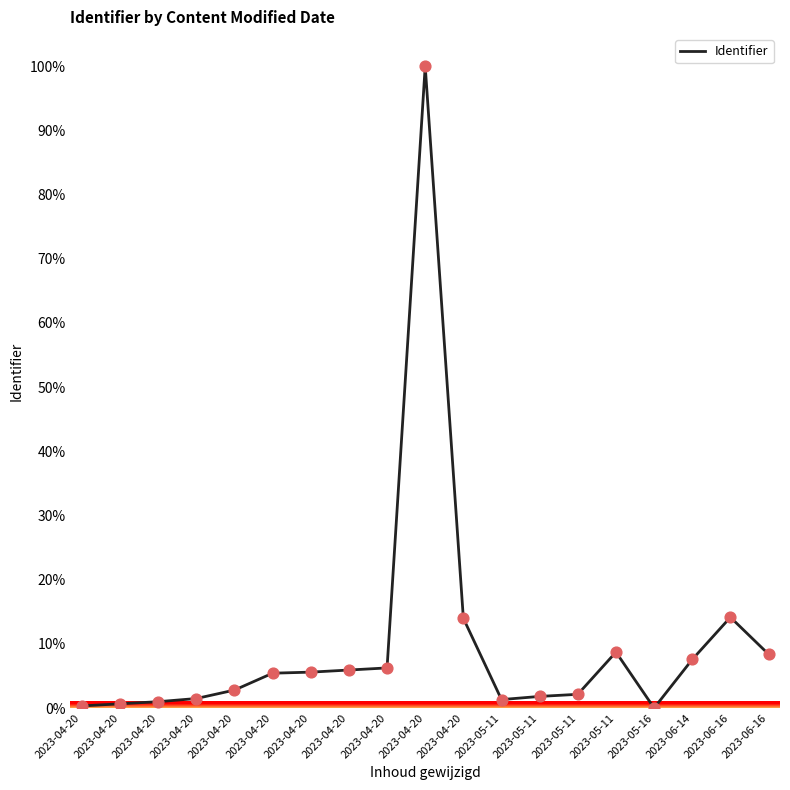

Approximately how many times larger is the value at 2023-04-20 compared to 2023-06-14?

0.7